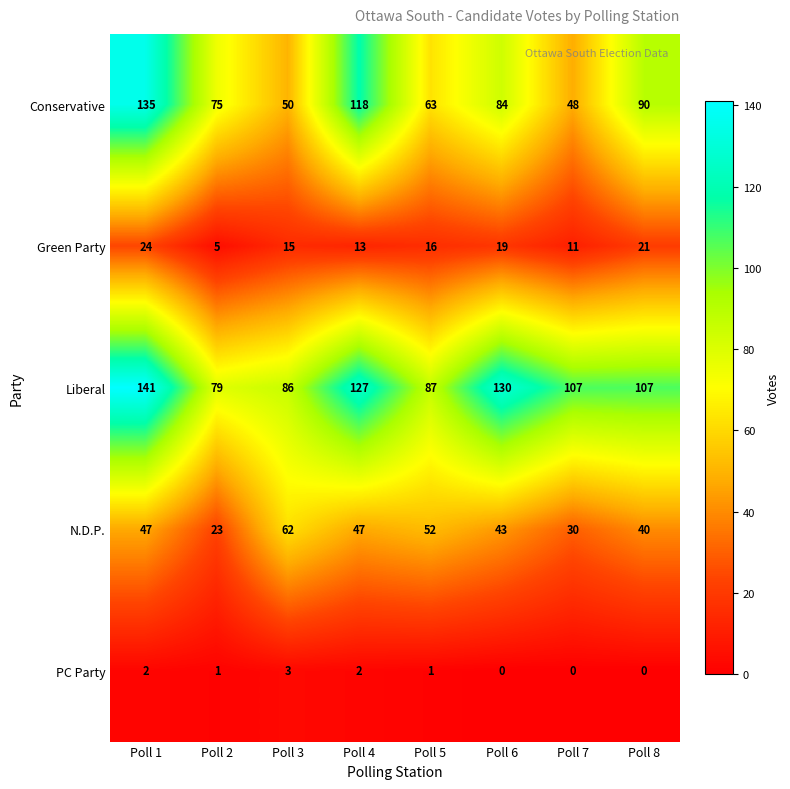

True or false: PC Party has a value of 3 at Poll 1.

False